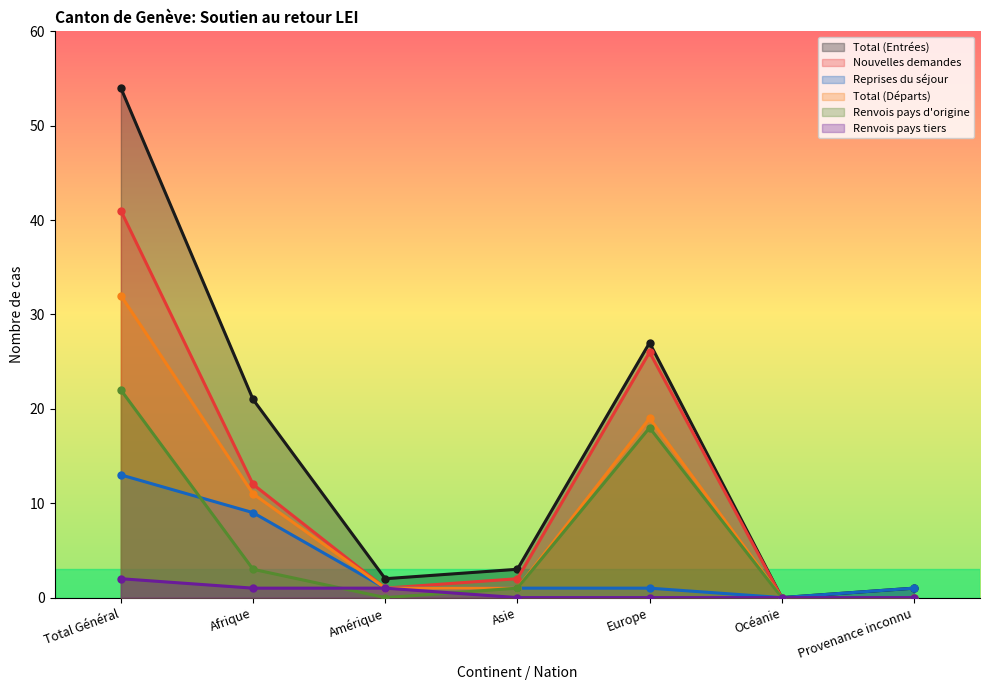

How many data points does each series have?

7